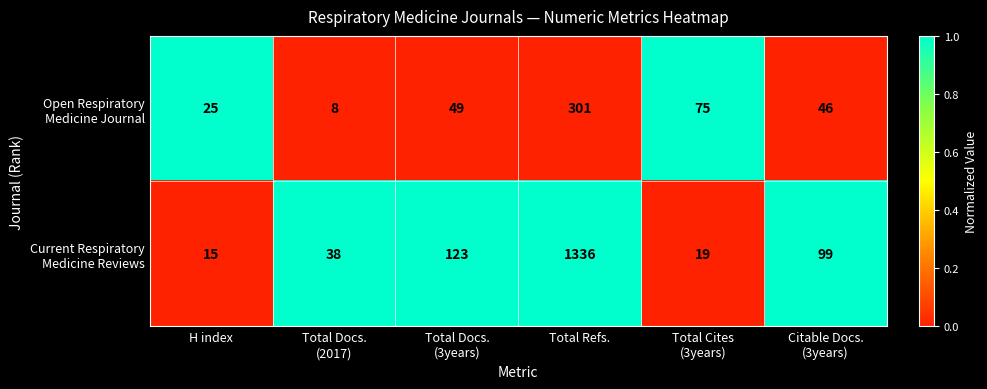

Which label corresponds to the largest value in the chart?

Total Refs.